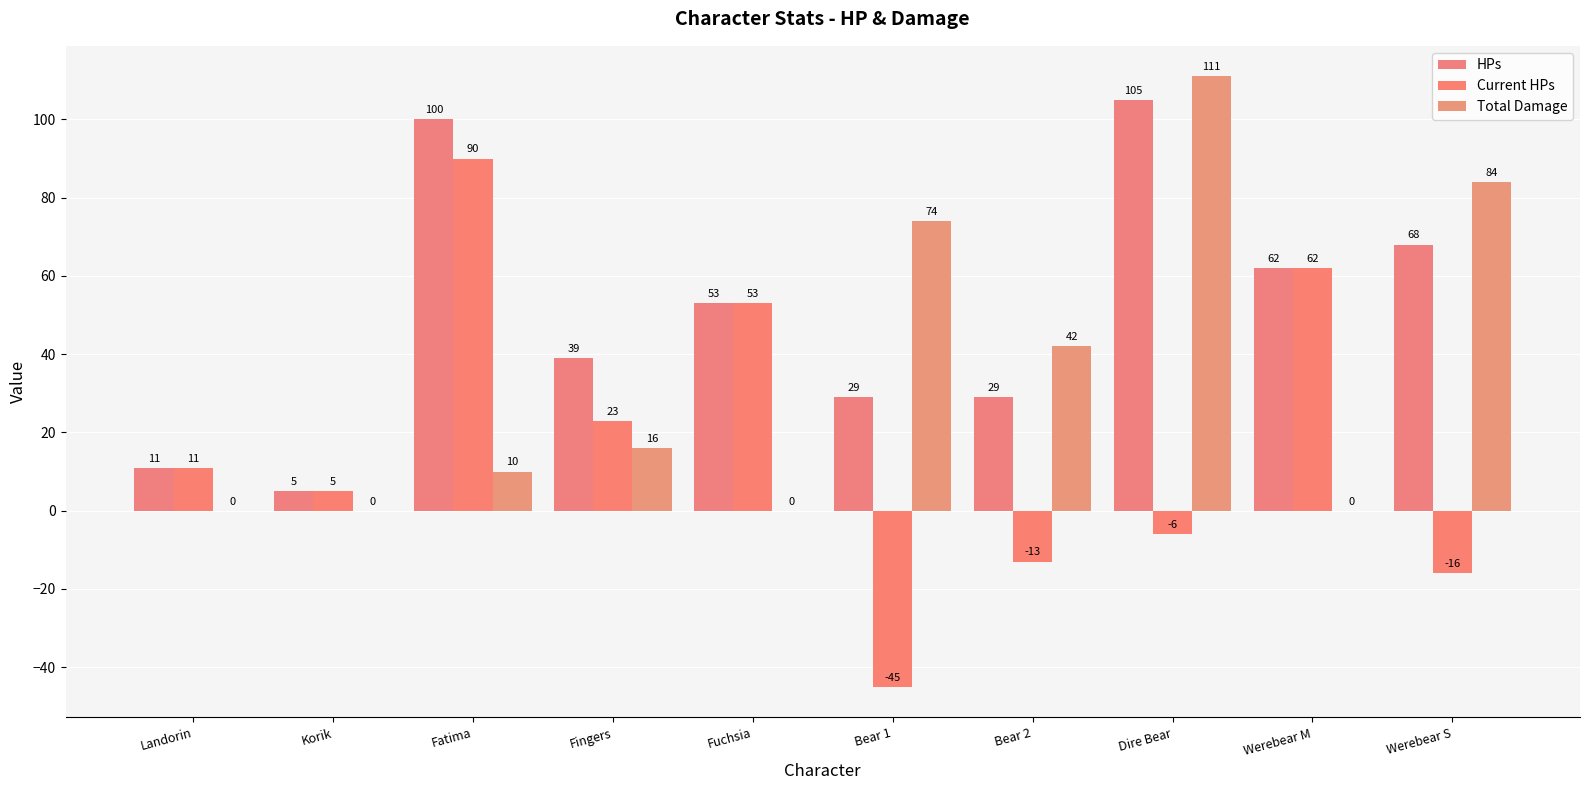

What is the difference between the HPs values at Bear 2 and Fingers?

10